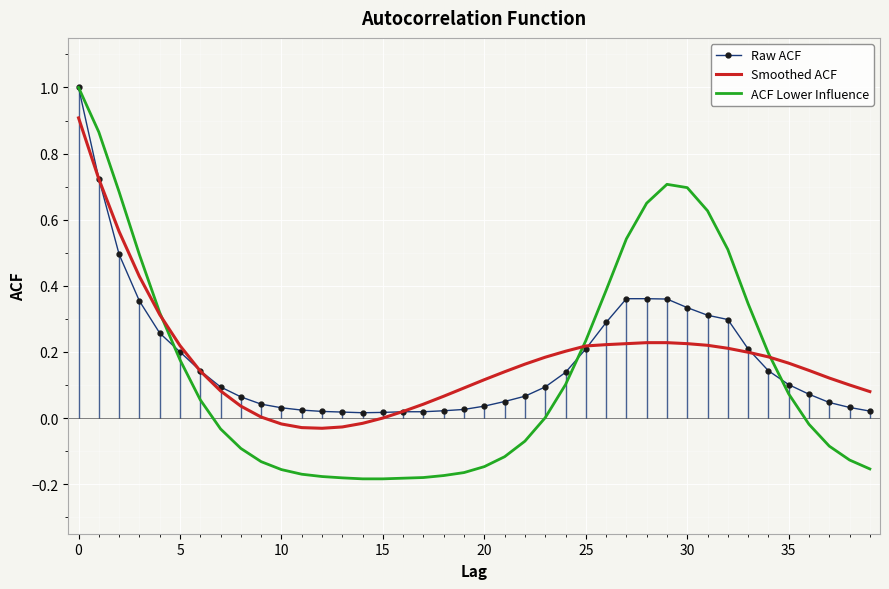

How many data points in Smoothed ACF are less than 0?

5